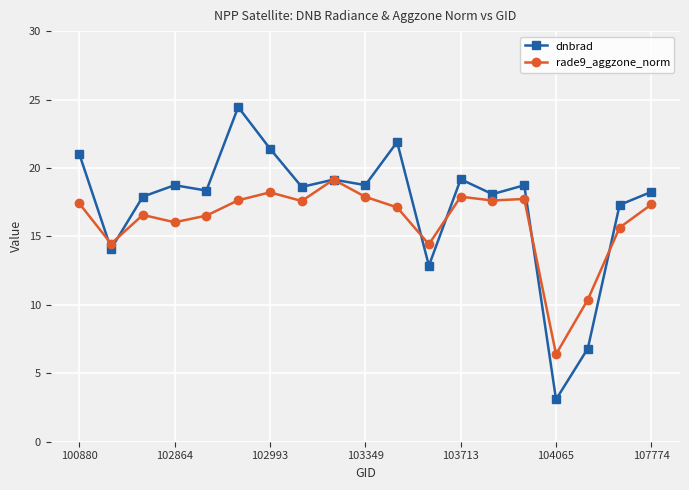

What is the maximum value shown in the chart?

24.5